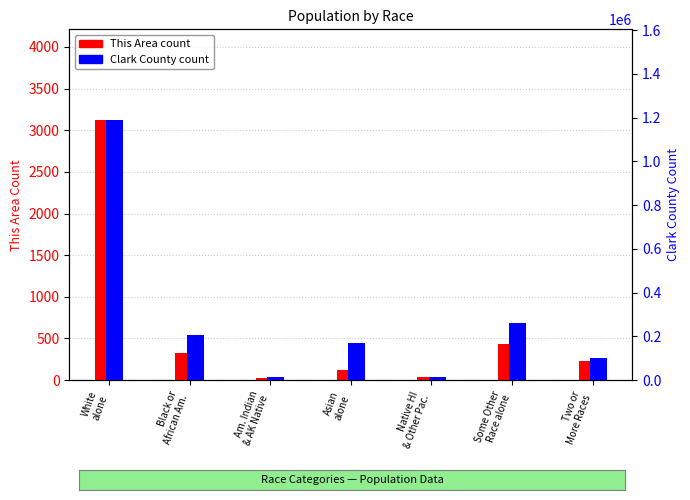

Which series changed the most between Asian
alone and Two or
More Races?

Clark County